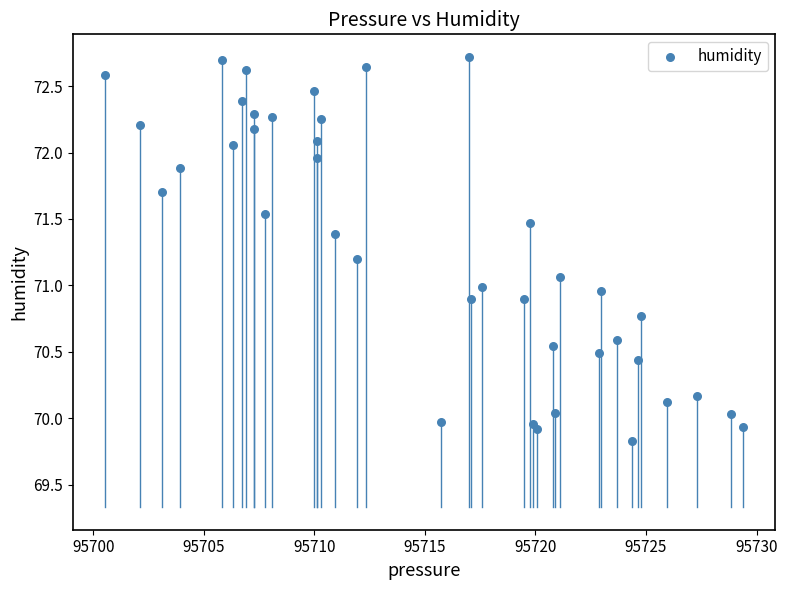

What is the range of Y values (max minus min)?

2.9